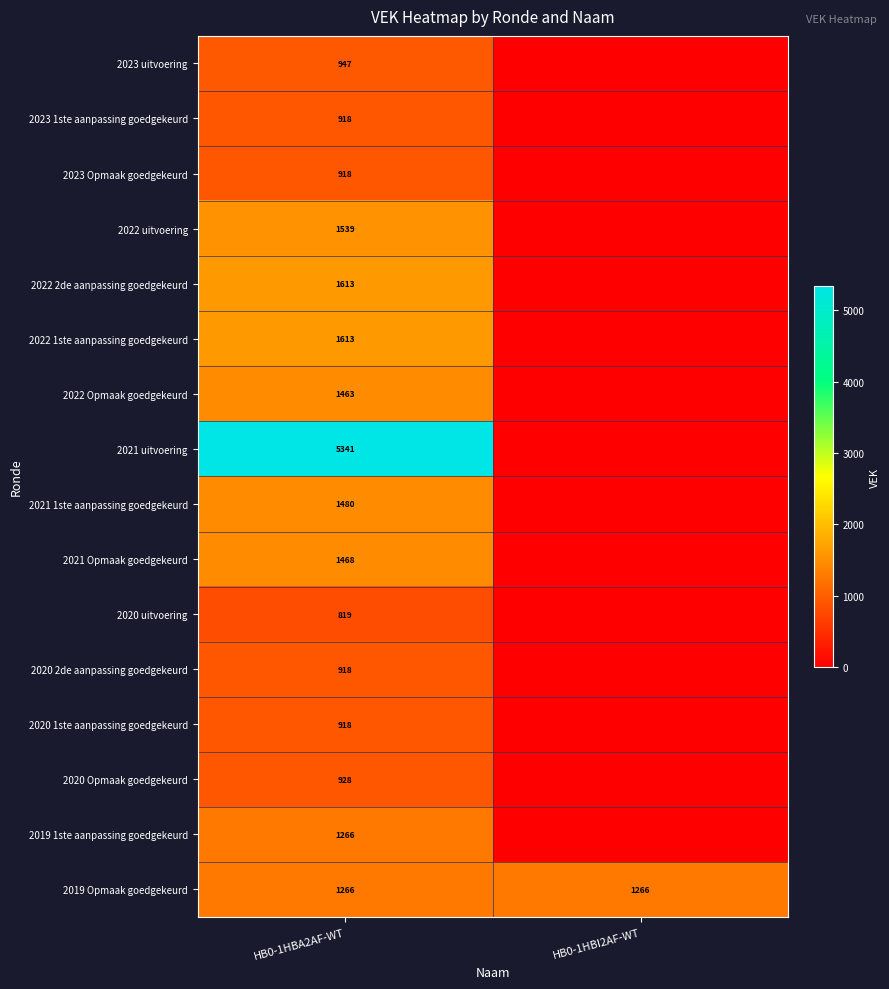

At which category is the sum across all series the highest?

HB0-1HBA2AF-WT